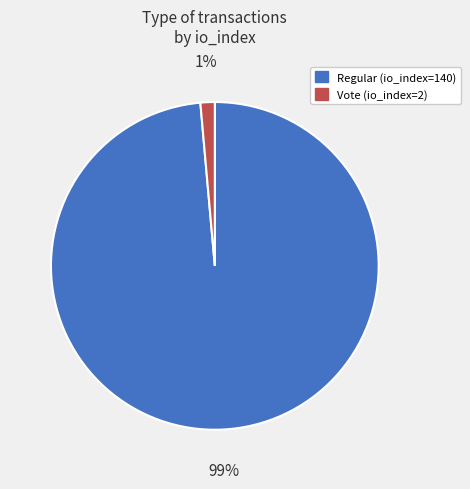

Count the number of slices in the pie.

2